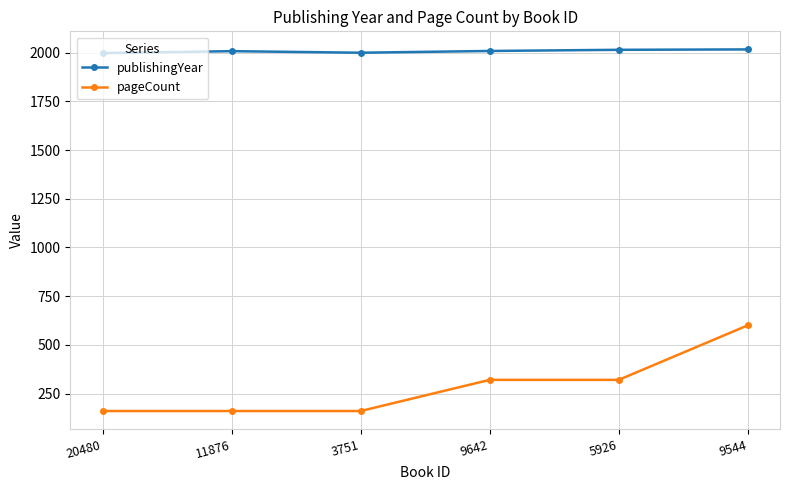

How many values in the publishingYear series are below 2009?

3